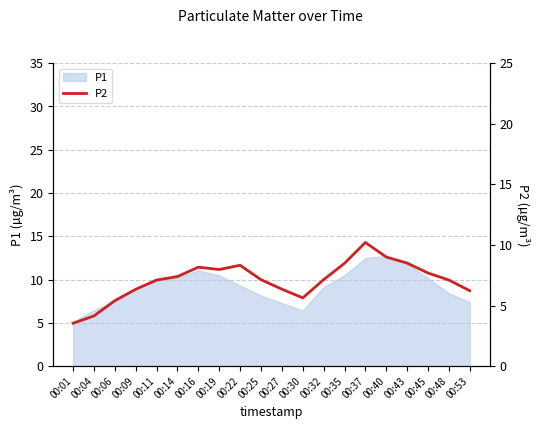

Which has a higher value, 00:37 or 00:25?

00:37